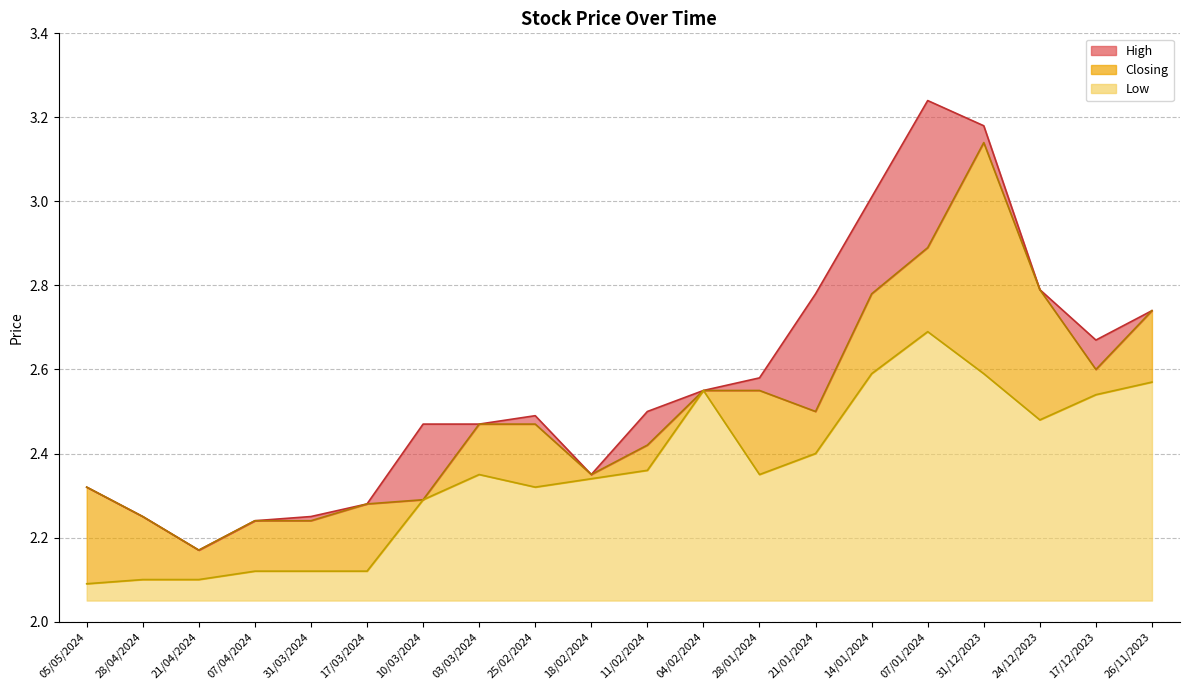

What is the difference between the maximum and minimum values in the Low series?

0.6